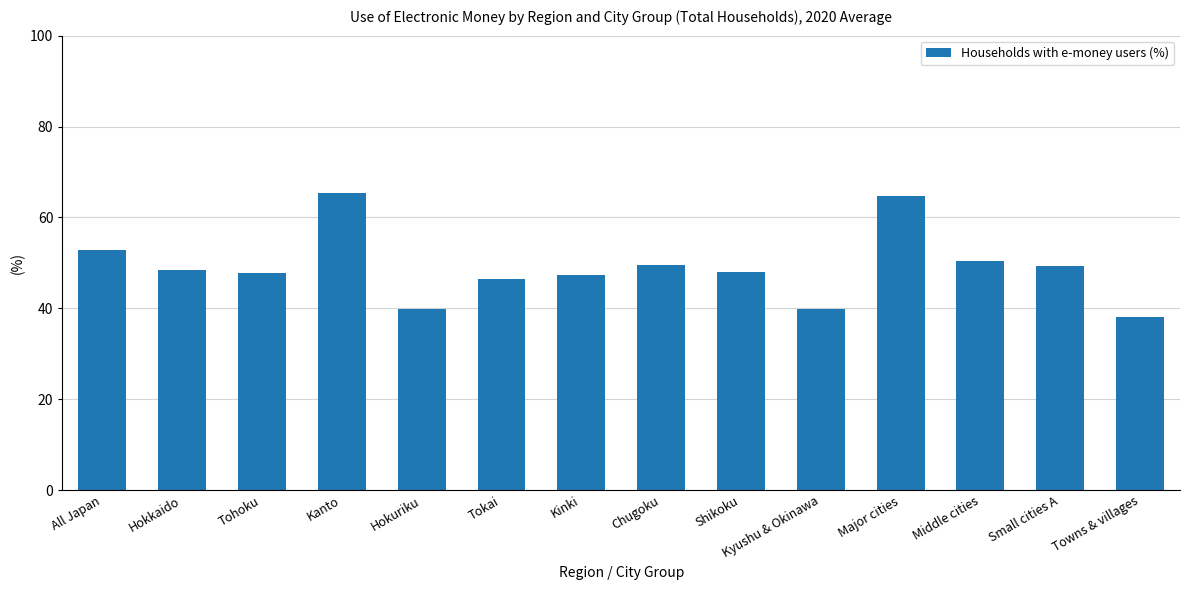

Approximately how many times larger is the value at Middle cities compared to Towns & villages?

1.3